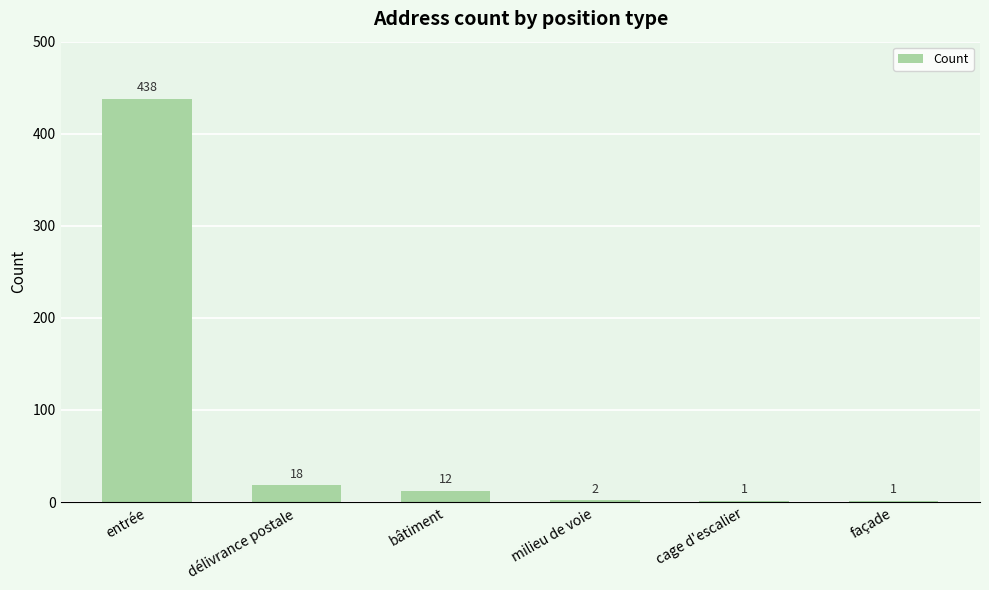

Where does the data first go above 12?

entrée